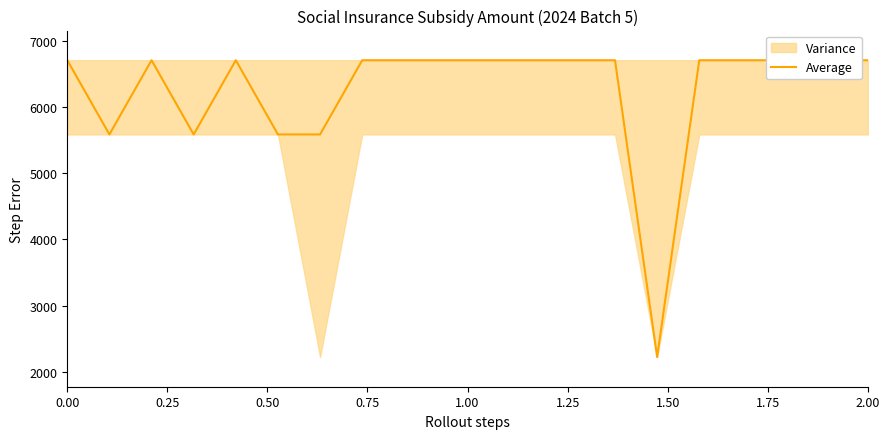

Is it true that the value at 1.75 is 6704.9?

True